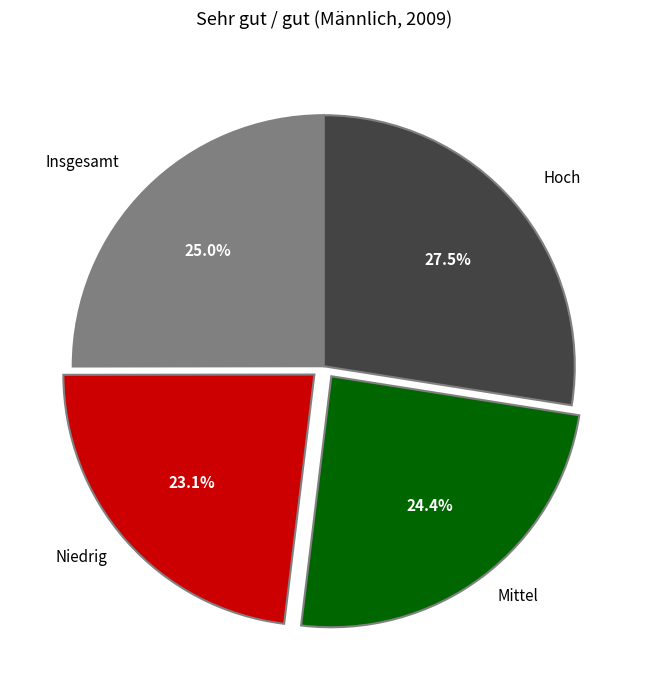

To the nearest percent, what is the average slice percentage?

25%